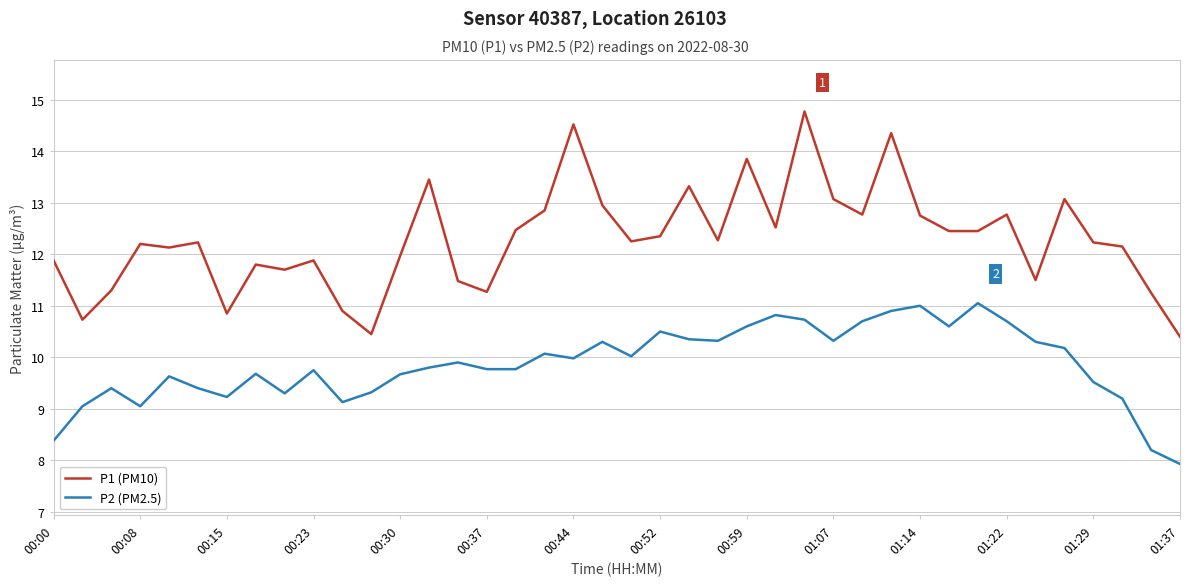

What is the sum of all P2 (PM2.5) values?

394.5